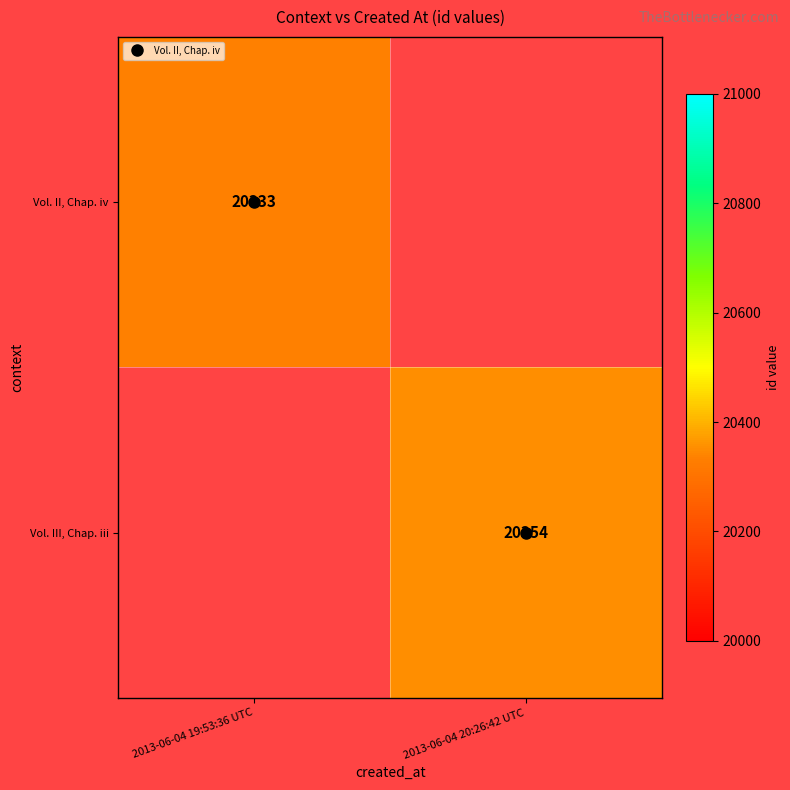

What is the lowest value of the Vol. II, Chap. iv series?

20333.0